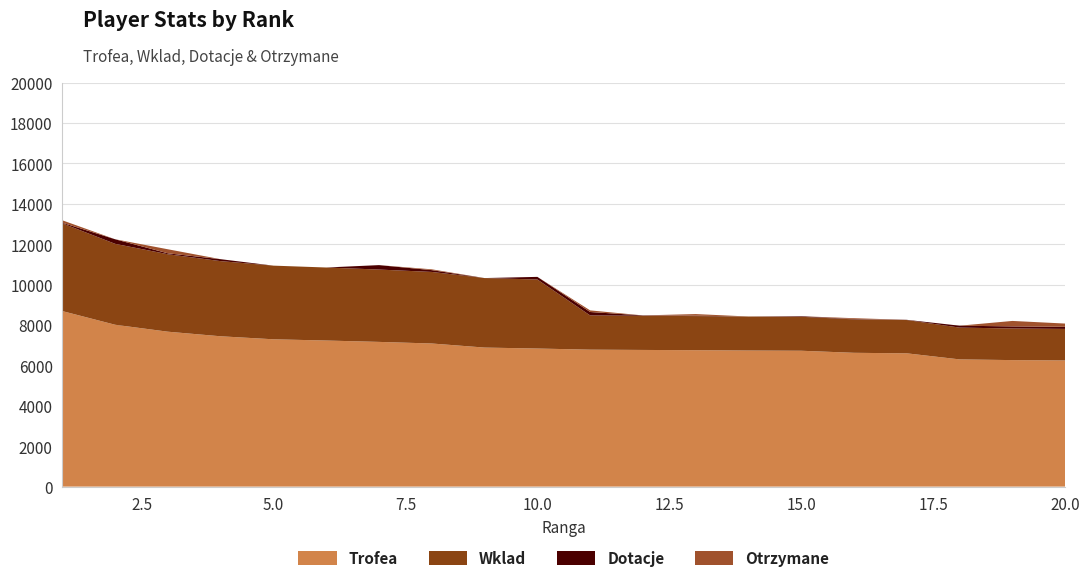

Reading right to left, list all the values displayed in this chart.

Trofea: 6245	6262	6297	6597	6623	6725	6736	6753	6765	6779	6835	6882	7084	7163	7231	7292	7441	7668	8012	8688
Wklad: 1561	1565	1574	1649	1655	1681	1684	1688	1691	1694	3417	3441	3542	3581	3615	3646	3720	3834	4006	4344
Dotacje: 105	104	94	10	18	28	0	20	18	170	130	0	90	220	0	0	96	46	226	30
Otrzymane: 160	270	0	0	40	0	0	80	0	80	0	0	40	0	0	0	0	200	0	120